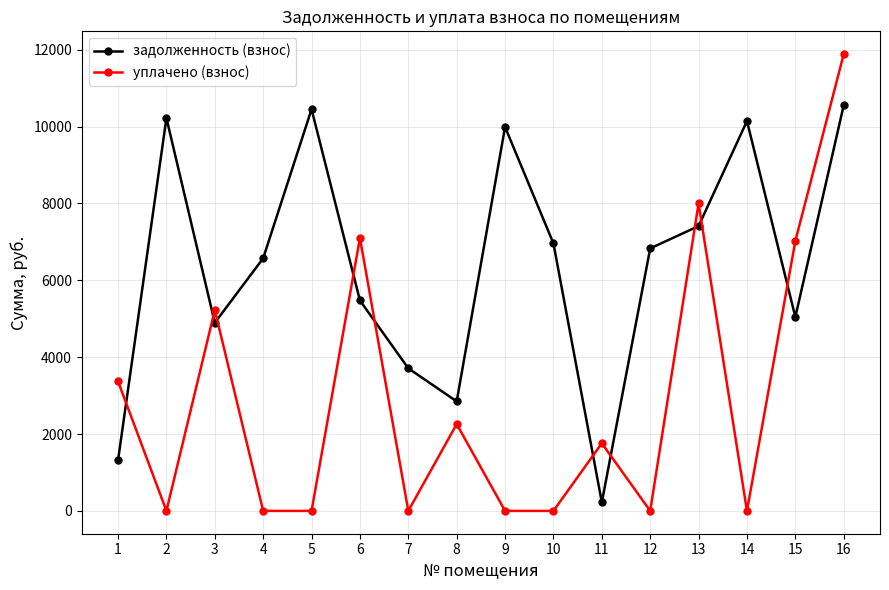

Rank the series by their maximum value, from highest to lowest.

уплачено (взнос), задолженность (взнос)